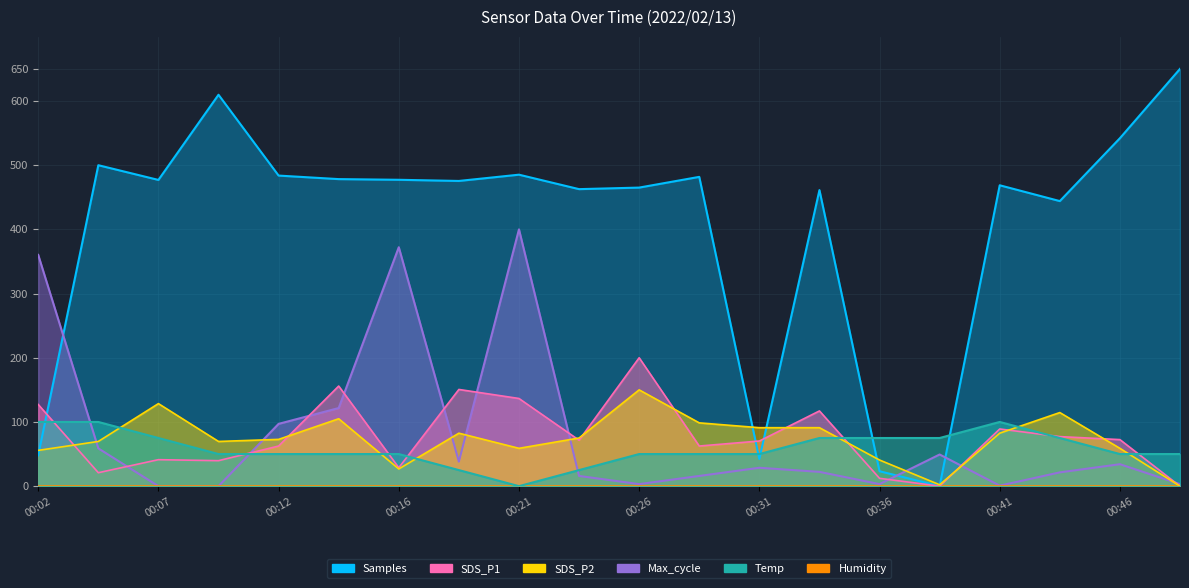

Reading right to left, extract all data points from this chart.

Samples: 650.0	542.0	444.1	468.7	0.0	23.2	461.2	42.3	481.8	465.1	462.7	485.2	475.4	477.2	478.3	483.8	609.7	477.0	499.9	48.1
SDS_P1: 0.0	72.5	77.2	89.1	0.0	12.2	117.2	70.3	62.5	200.0	71.6	136.6	150.6	28.8	155.9	62.5	39.7	41.2	20.9	127.2
Max_cycle: 3.2	34.2	21.5	0.8	49.3	3.2	22.3	28.6	15.9	3.2	15.9	400.0	38.2	372.2	121.7	97.0	0.0	0.0	58.8	360.2
SDS_P2: 0.0	58.9	114.6	82.5	2.1	40.7	91.1	91.1	98.6	150.0	75.0	58.9	82.5	26.8	105.0	72.9	69.6	128.6	69.6	55.7
Temp: 50.0	50.0	75.0	100.0	75.0	75.0	75.0	50.0	50.0	50.0	25.0	0.0	25.0	50.0	50.0	50.0	50.0	75.0	100.0	100.0